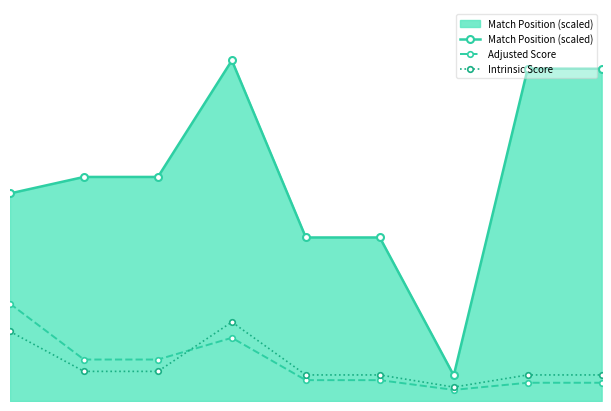

What is the maximum value shown in the chart?

64.7